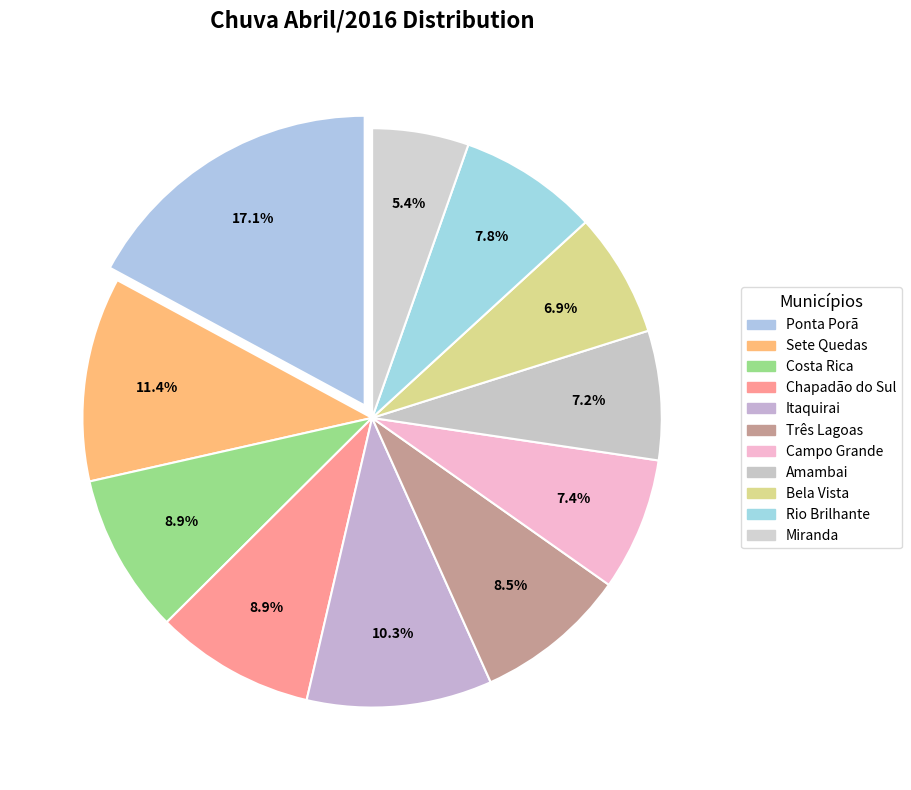

What is the largest slice in the pie chart?

Ponta Porã